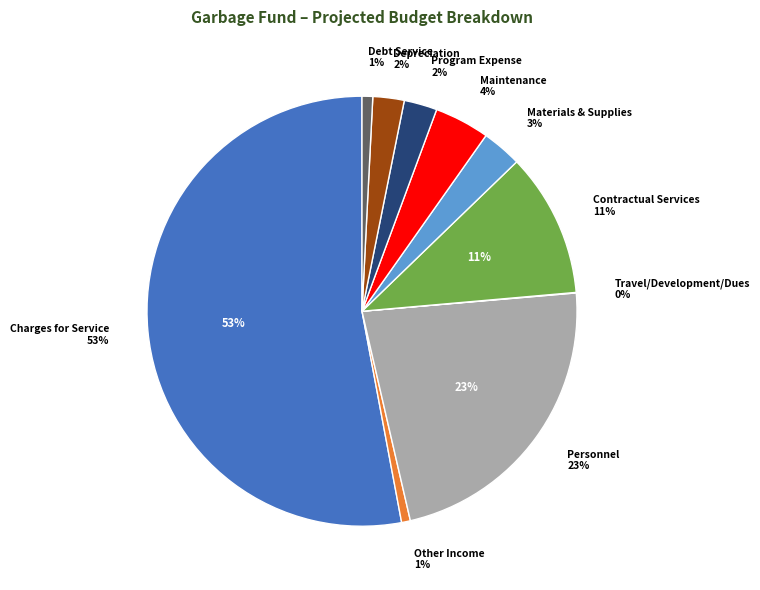

Combined, what portion of the pie is Materials & Supplies and Maintenance?

7.1%